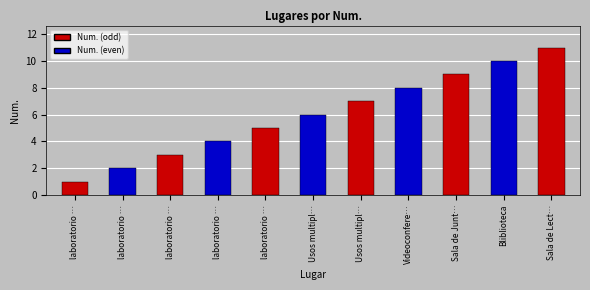

What is the greatest value displayed?

11